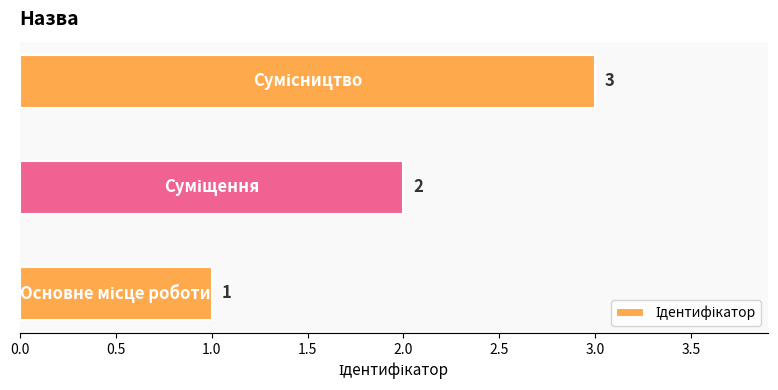

Count the values in the range 1 to 3.

3